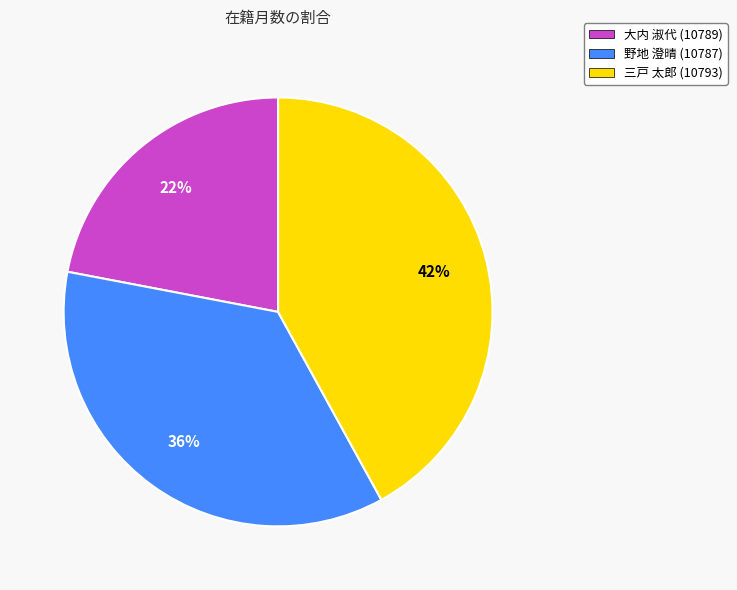

The 野地 澄晴 (10787) slice represents 43% of the pie. True or false?

False